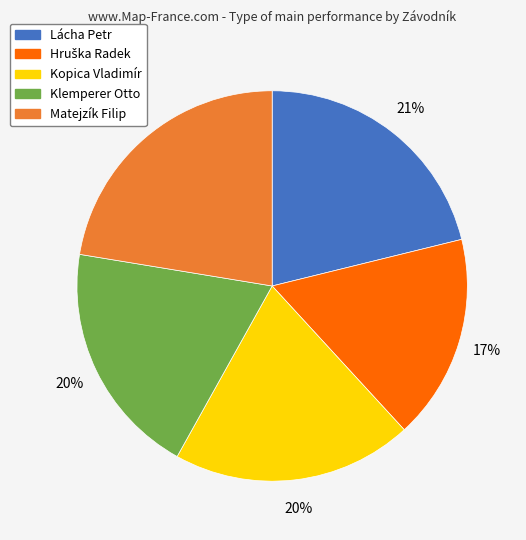

Count the number of slices in the pie.

5